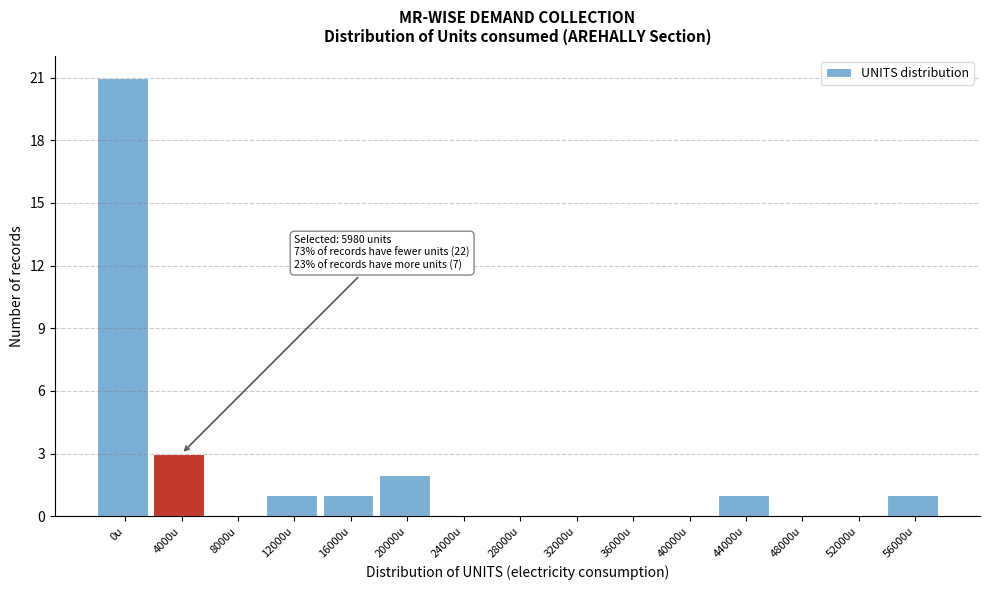

Reading left to right, transcribe all the data shown in this chart.

0u=21	4000u=3	8000u=0	12000u=1	16000u=1	20000u=2	24000u=0	28000u=0	32000u=0	36000u=0	40000u=0	44000u=1	48000u=0	52000u=0	56000u=1